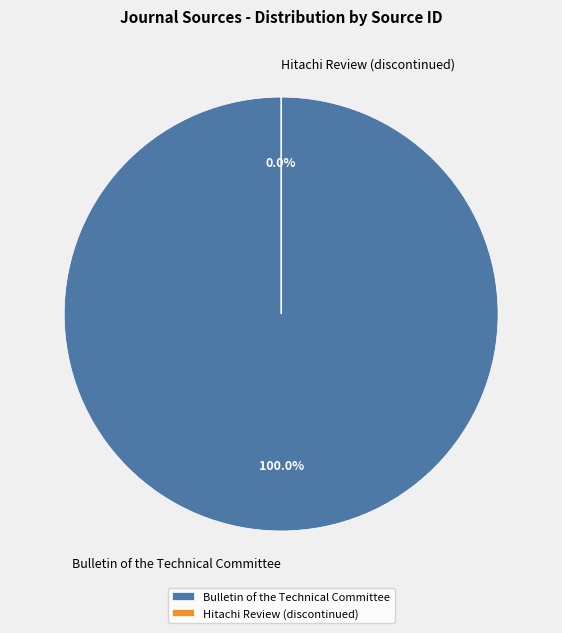

What is the largest slice in the pie chart?

Bulletin of the Technical Committee